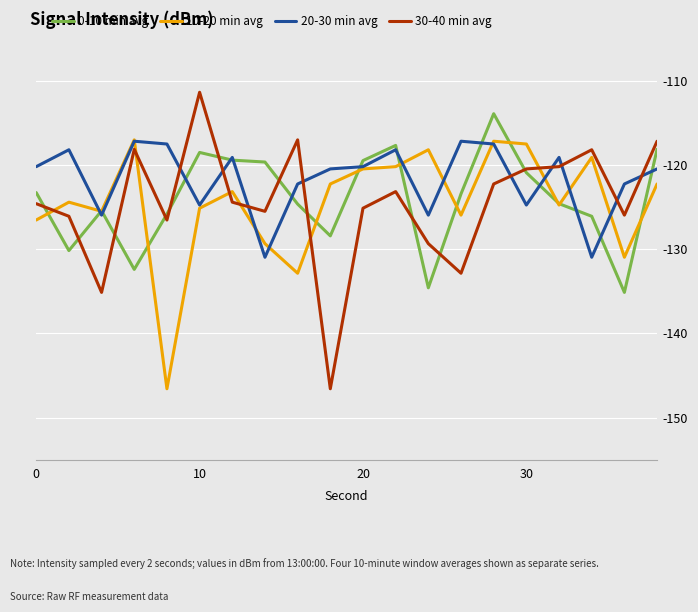

Which series has the widest spread of values?

30-40 min avg